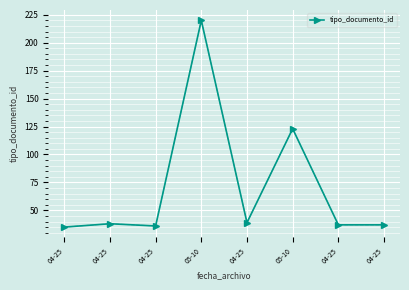

Between 04-25 and 05-10, which is larger?

05-10